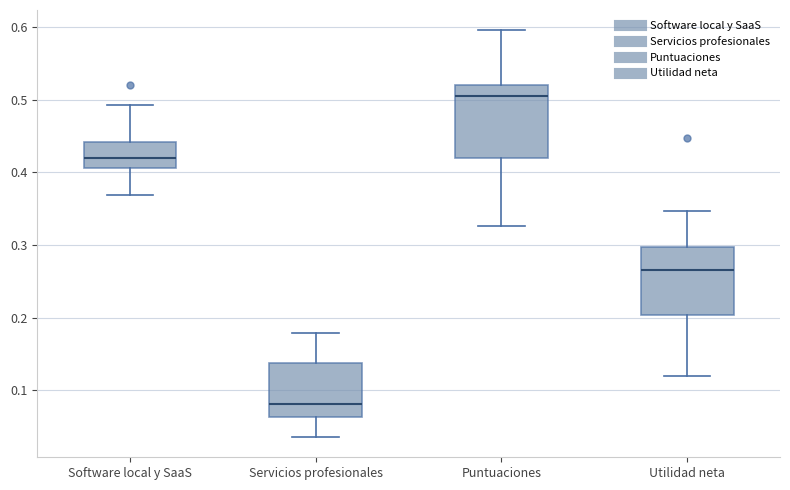

Reading left to right, transcribe this box plot: for each box, give where its median line is, the range the box spans, and where its two whiskers end, as read against the y-axis. The values are not printed on the chart, so give them approximately, as read against the axis.

Software local y SaaS: median 0.42, box 0.41 to 0.44, whiskers 0.37 to 0.49
Servicios profesionales: median 0.08, box 0.06 to 0.14, whiskers 0.04 to 0.18
Puntuaciones: median 0.50, box 0.42 to 0.52, whiskers 0.33 to 0.60
Utilidad neta: median 0.27, box 0.20 to 0.30, whiskers 0.12 to 0.35